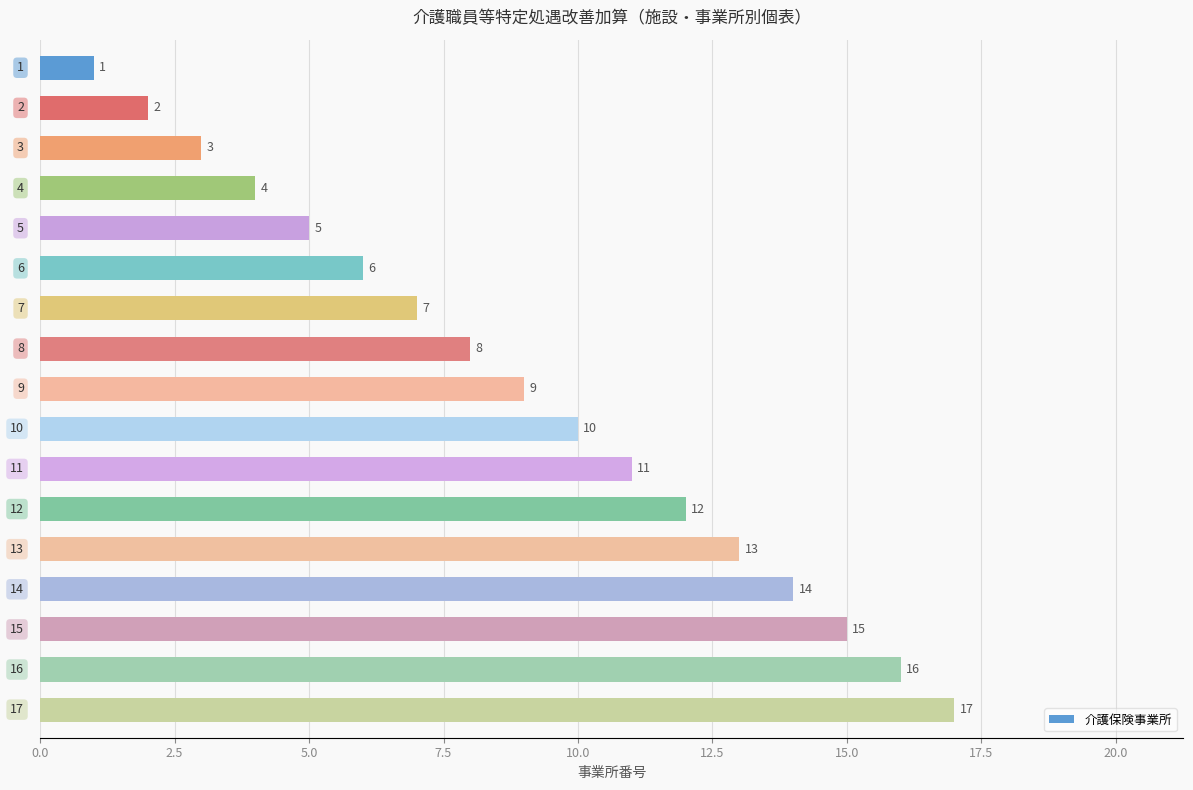

What is the value of the 7th bar from the top?

7